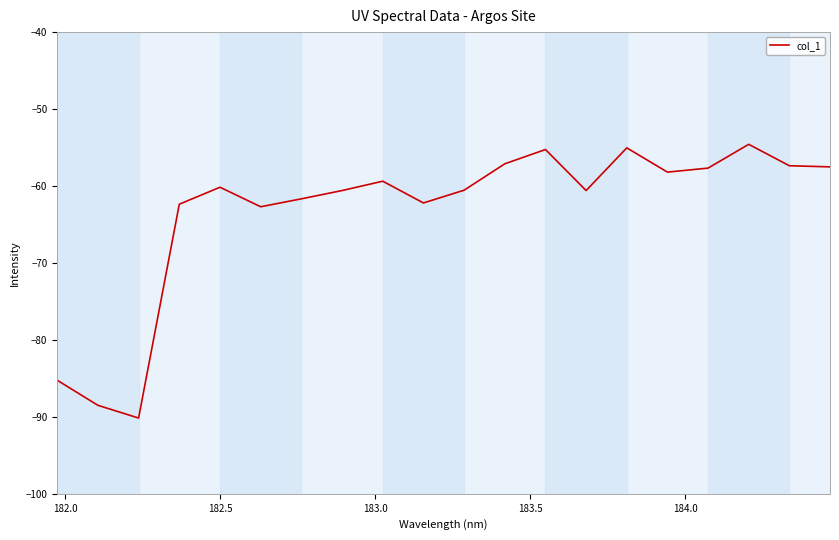

What is the difference between the maximum and minimum values?

35.6